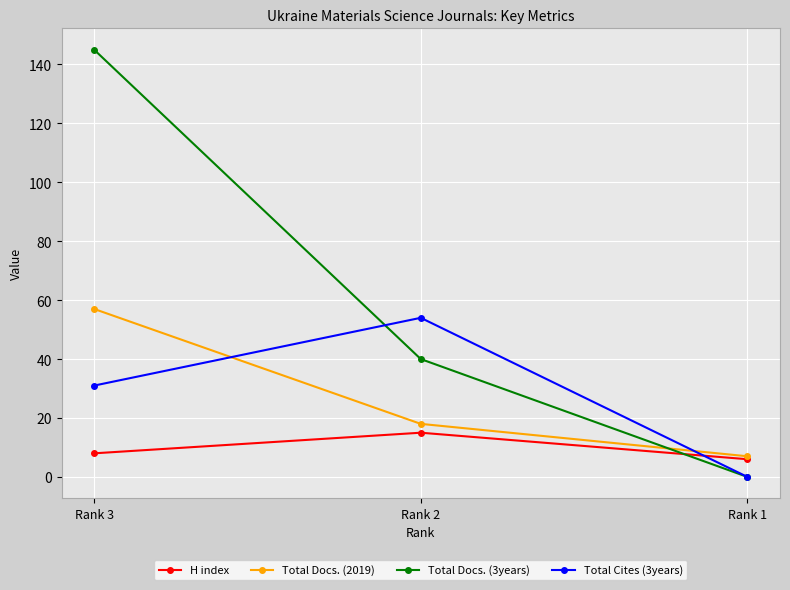

What is the total value across all series at Rank 1?

13